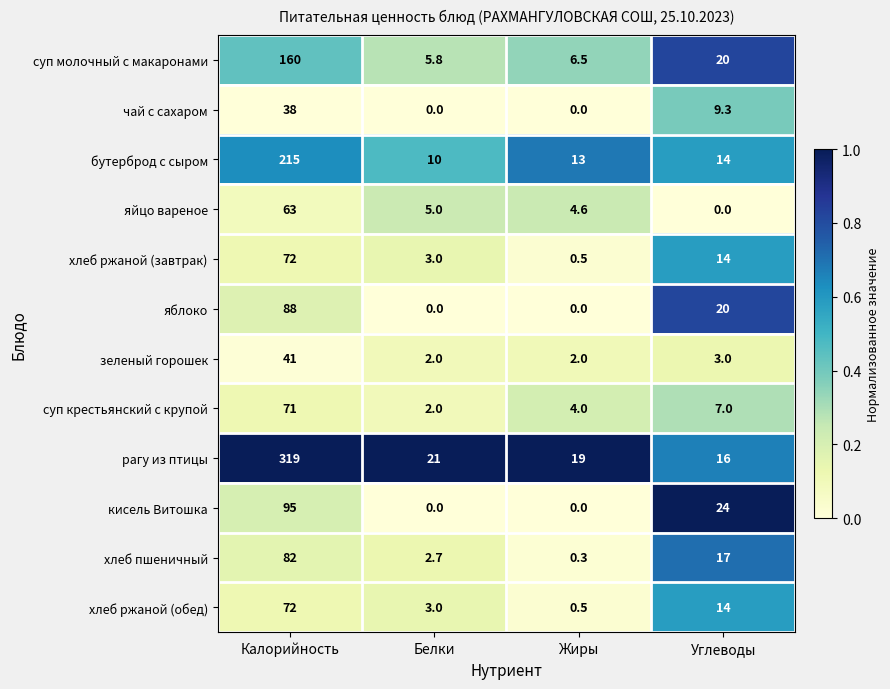

What is the difference between the second highest and minimum values in the чай с сахаром series?

9.3